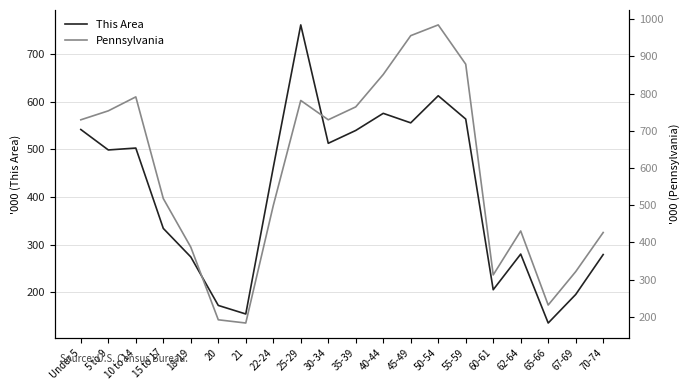

Where is This Area nearest to the value 448?

22-24